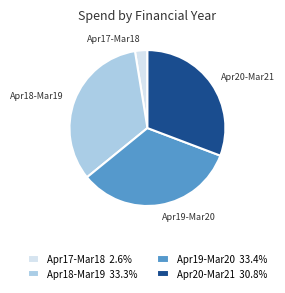

What is the ratio of the value at Apr20-Mar21 to the value at Apr17-Mar18?

12.0